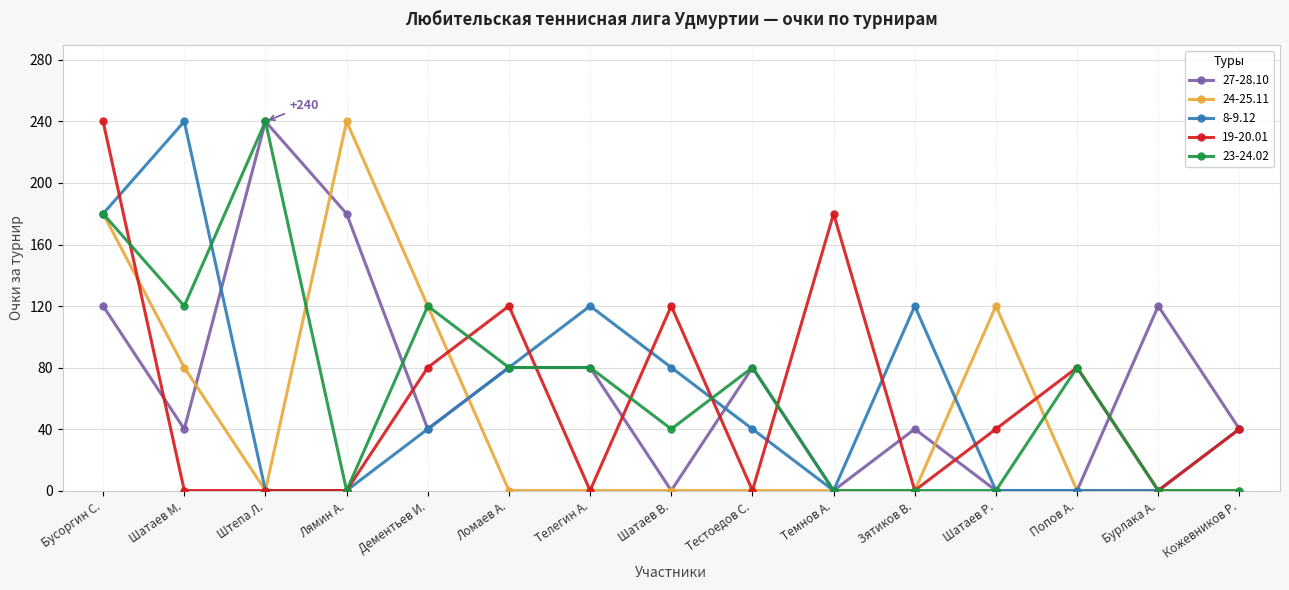

Is this an area chart (filled region under the line)?

No